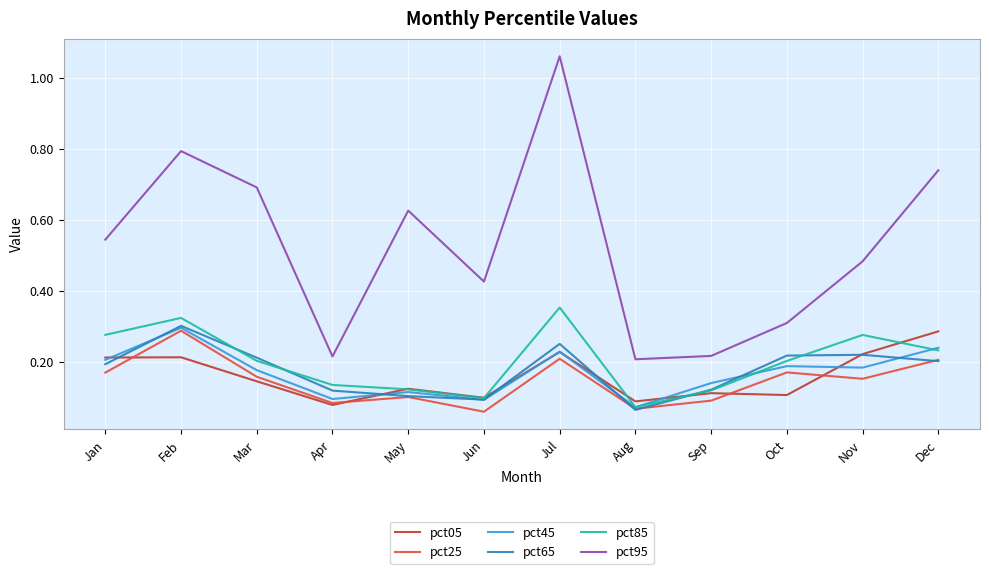

At which label does pct65 reach its peak?

Feb